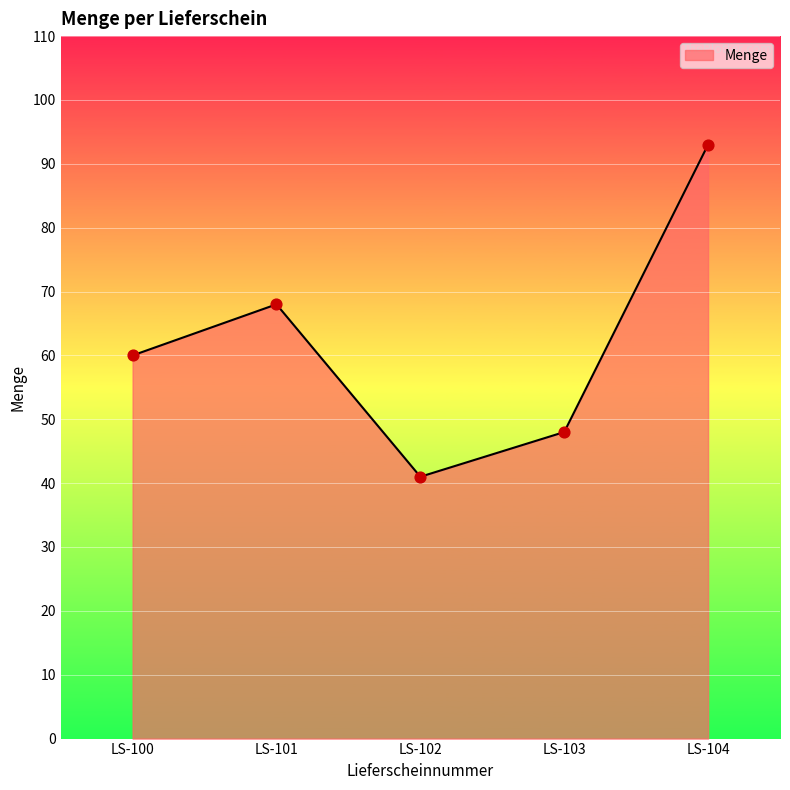

Between LS-103 and LS-100, which is larger?

LS-100